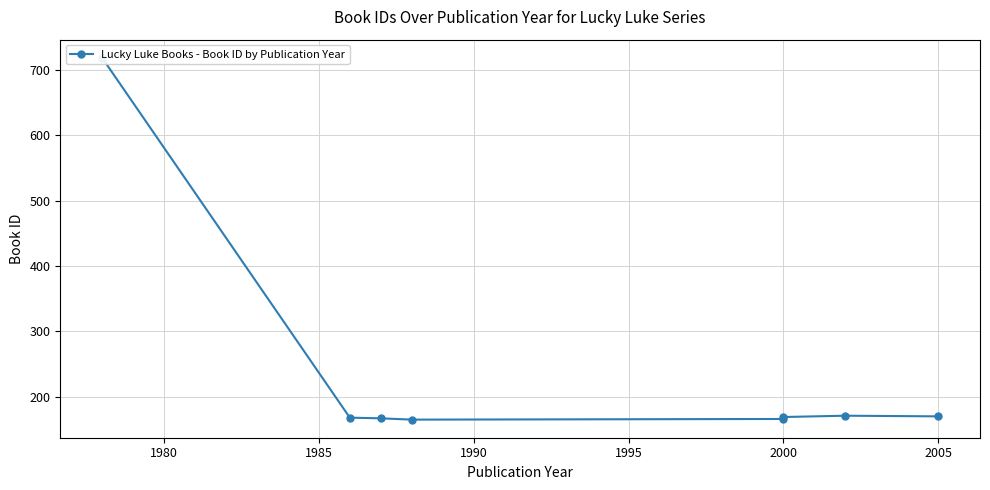

What is the change in value from 1980 to 2005?

+3